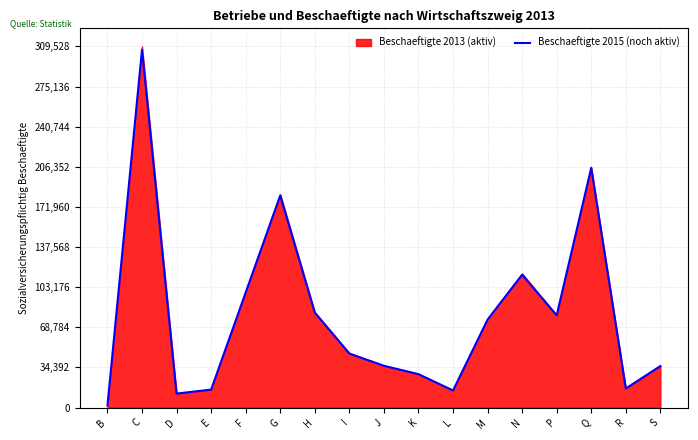

Approximately how many times larger is the value at S compared to D?

3.0